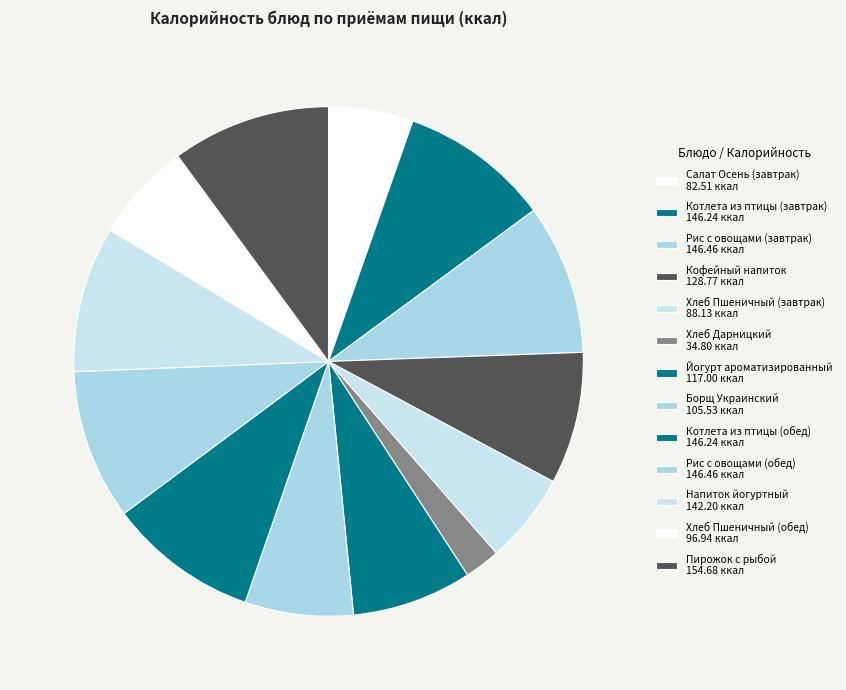

Count the number of slices in the pie.

13